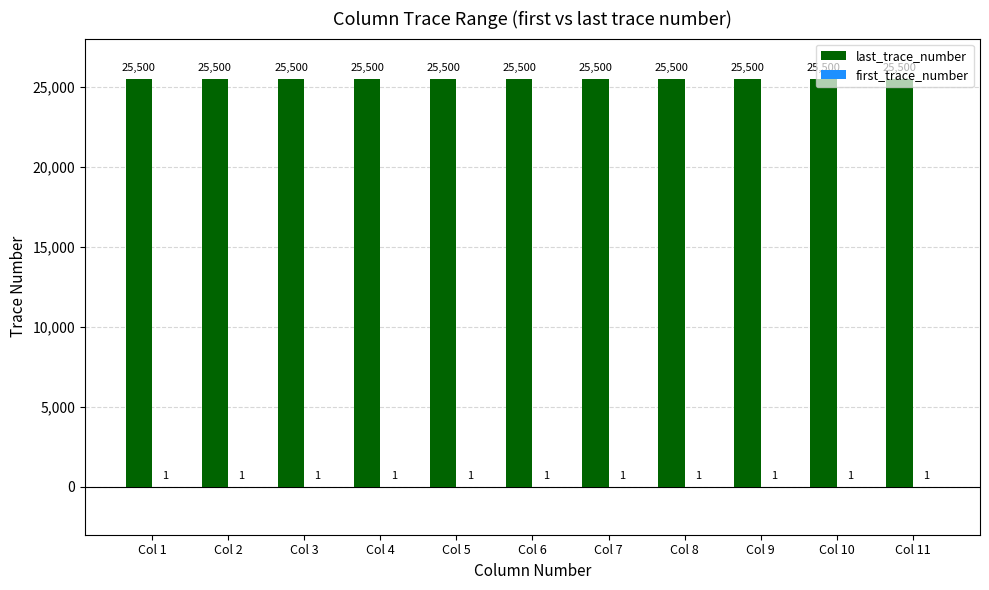

How many groups of bars are there?

11